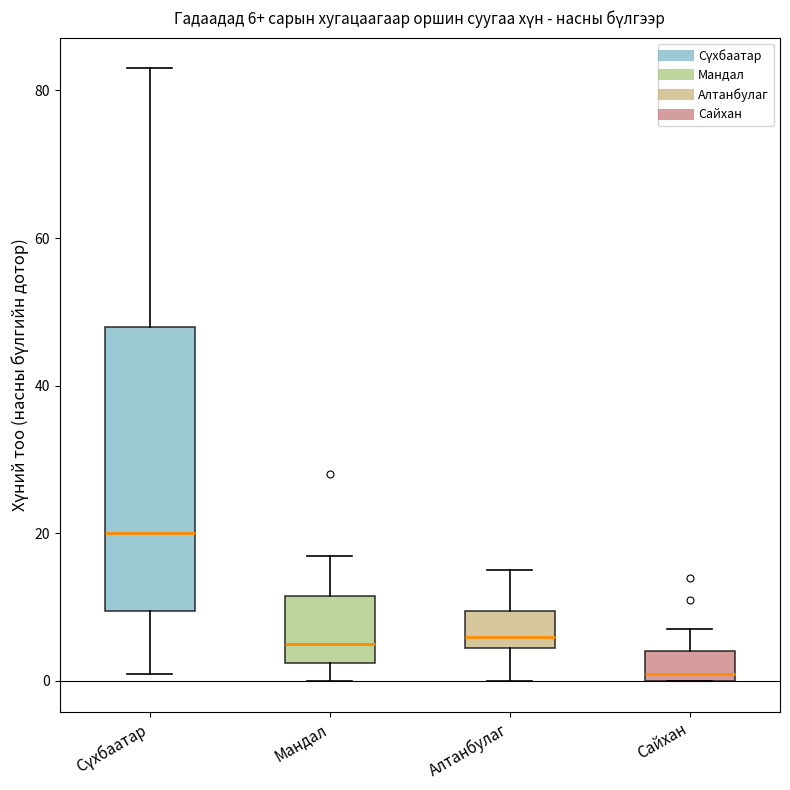

Which box has the highest median line?

Сүхбаатар